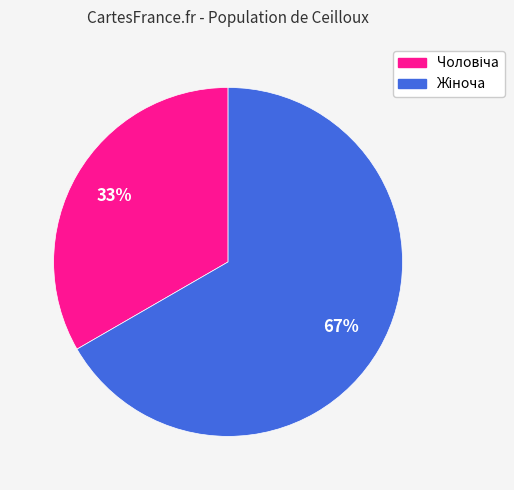

Is there any slice that represents more than half of the pie?

Yes